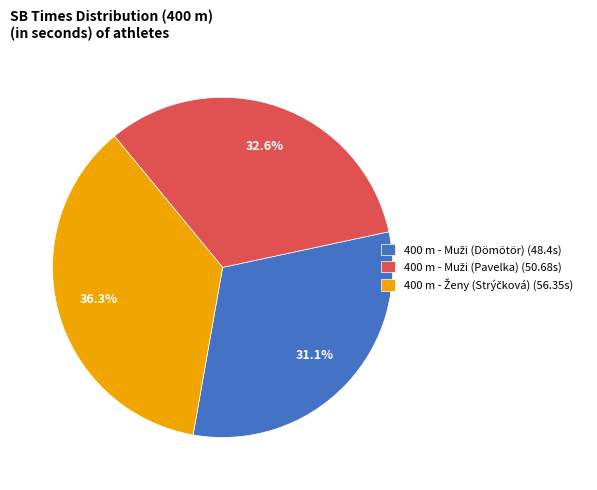

Is there a majority slice in this chart?

No